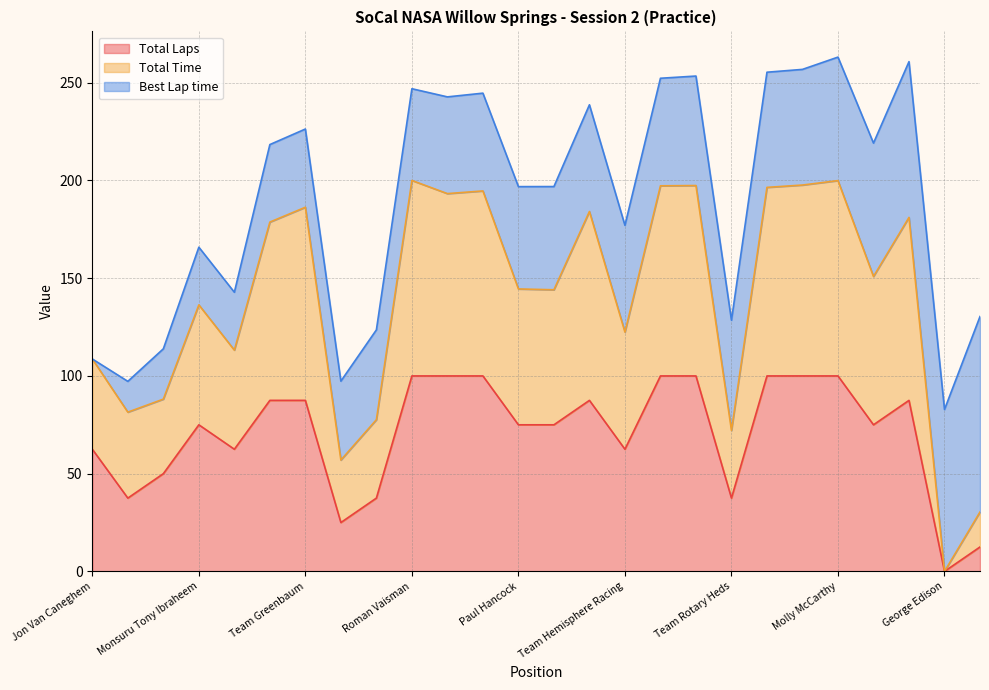

Which has a higher value, Ryan Althoff or Molly McCarthy?

Molly McCarthy